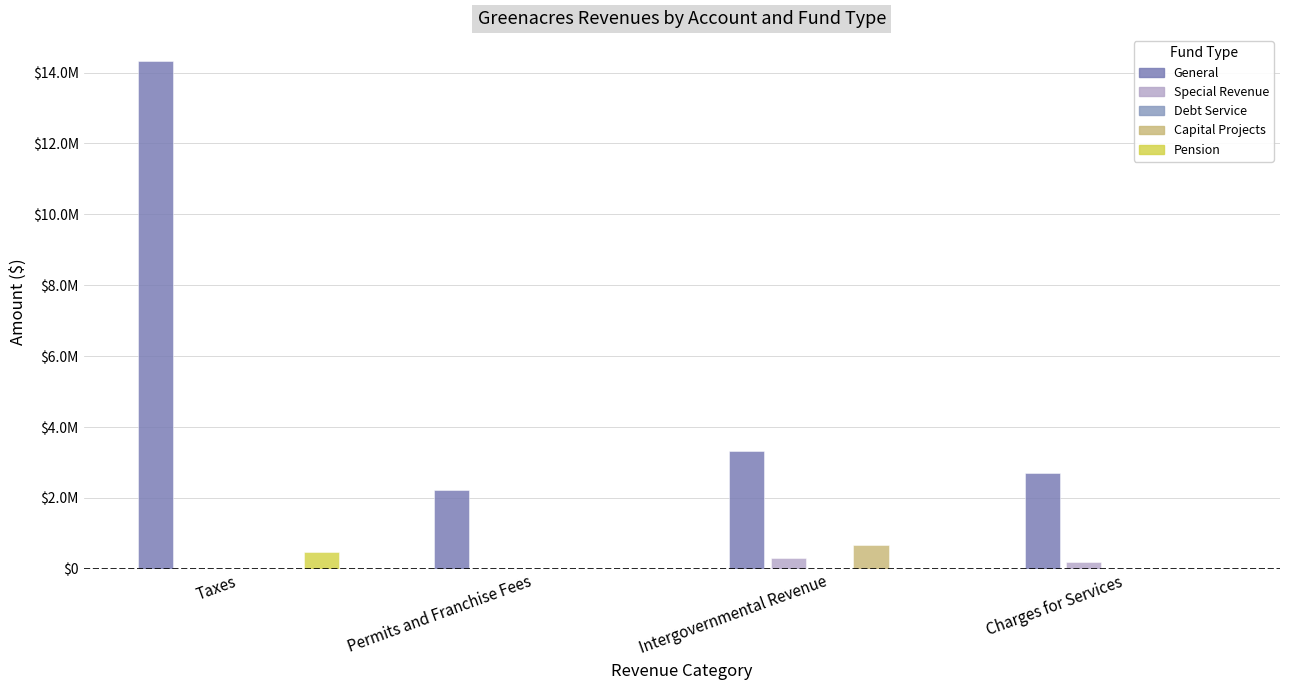

Reading right to left, transcribe all the data shown in this chart.

General: Charges for Services=2706711	Intergovernmental Revenue=3335214	Permits and Franchise Fees=2223497	Taxes=14340114
Special Revenue: Charges for Services=187513	Intergovernmental Revenue=306070	Permits and Franchise Fees=0	Taxes=0
Debt Service: Charges for Services=0	Intergovernmental Revenue=0	Permits and Franchise Fees=0	Taxes=0
Capital Projects: Charges for Services=0	Intergovernmental Revenue=658256	Permits and Franchise Fees=0	Taxes=0
Pension: Charges for Services=0	Intergovernmental Revenue=0	Permits and Franchise Fees=0	Taxes=473452